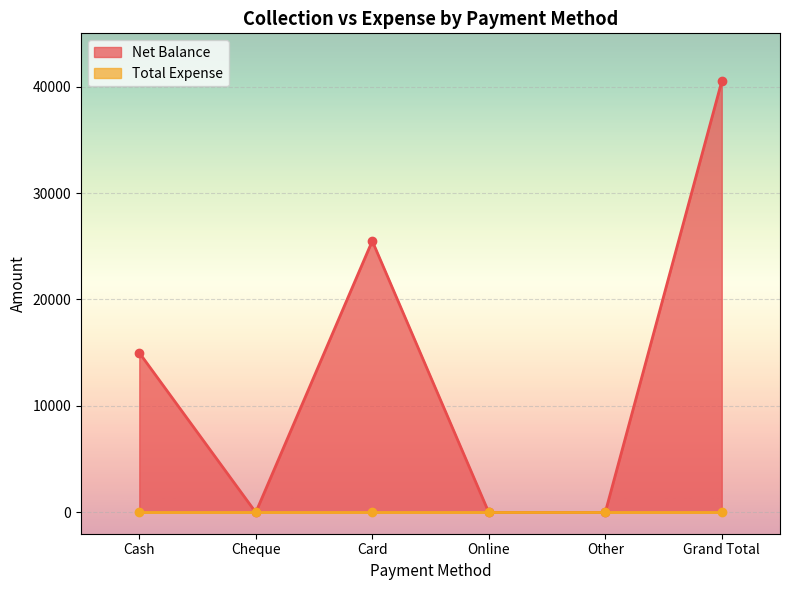

Reading left to right, list all the values displayed in this chart.

Cash=15000	Cheque=0	Card=25500	Online=0	Other=0	Grand Total=40500